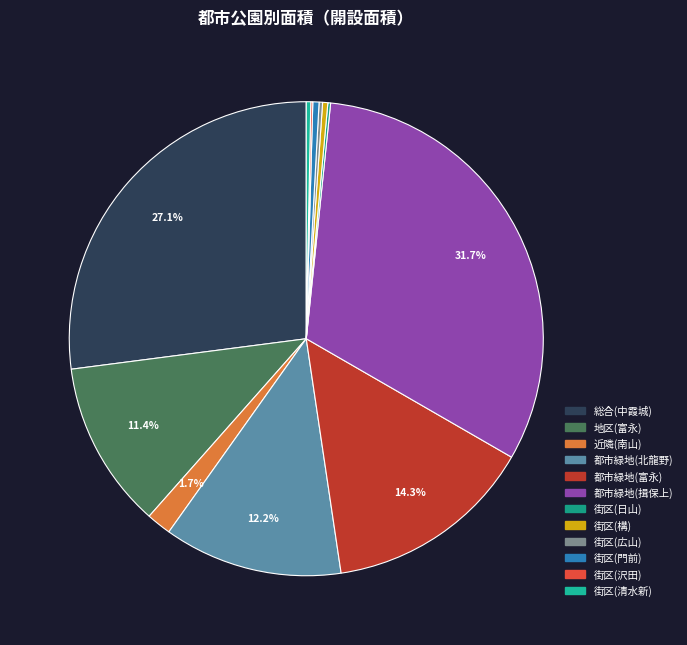

To the nearest percent, what is the combined percentage of 近隣(南山) and 街区(日山)?

2%